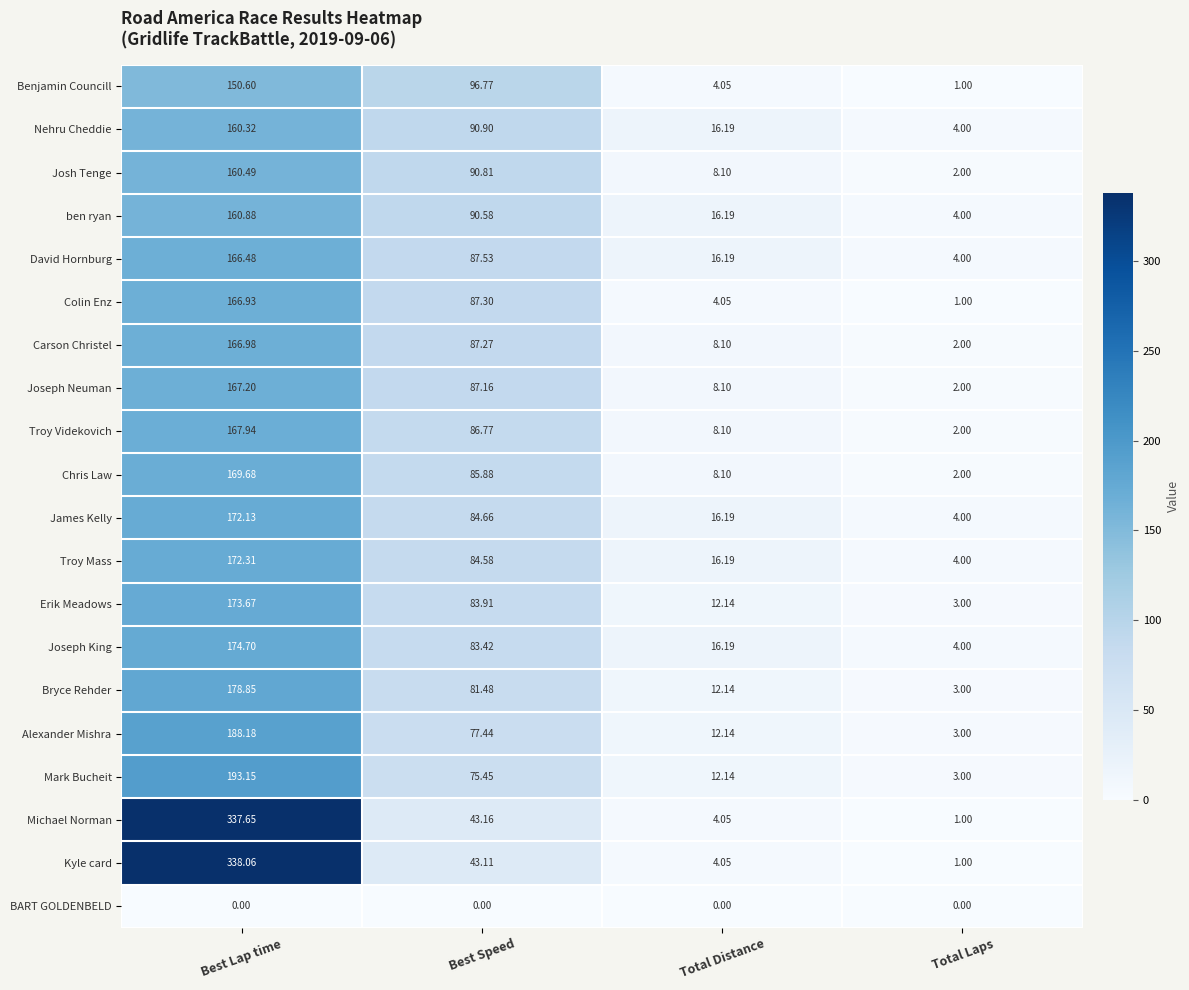

How many categories are shown in the chart?

4